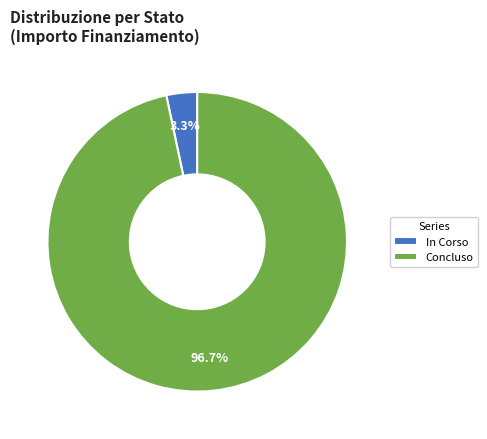

Does any single category account for the majority?

Yes